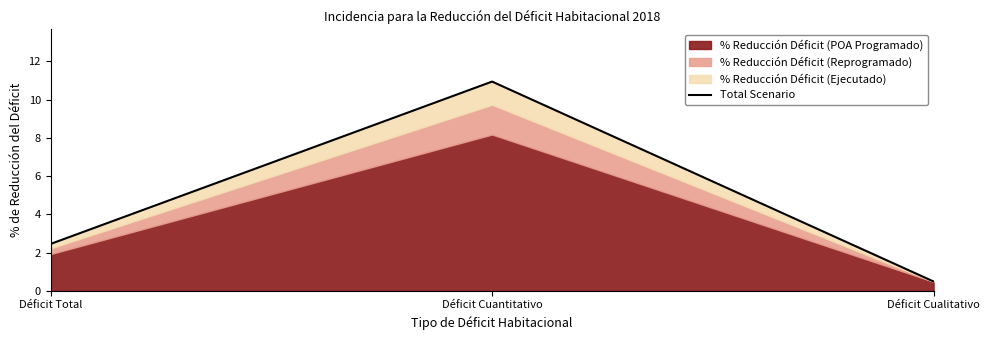

Which has a higher value, Déficit Cualitativo or Déficit Total?

Déficit Total